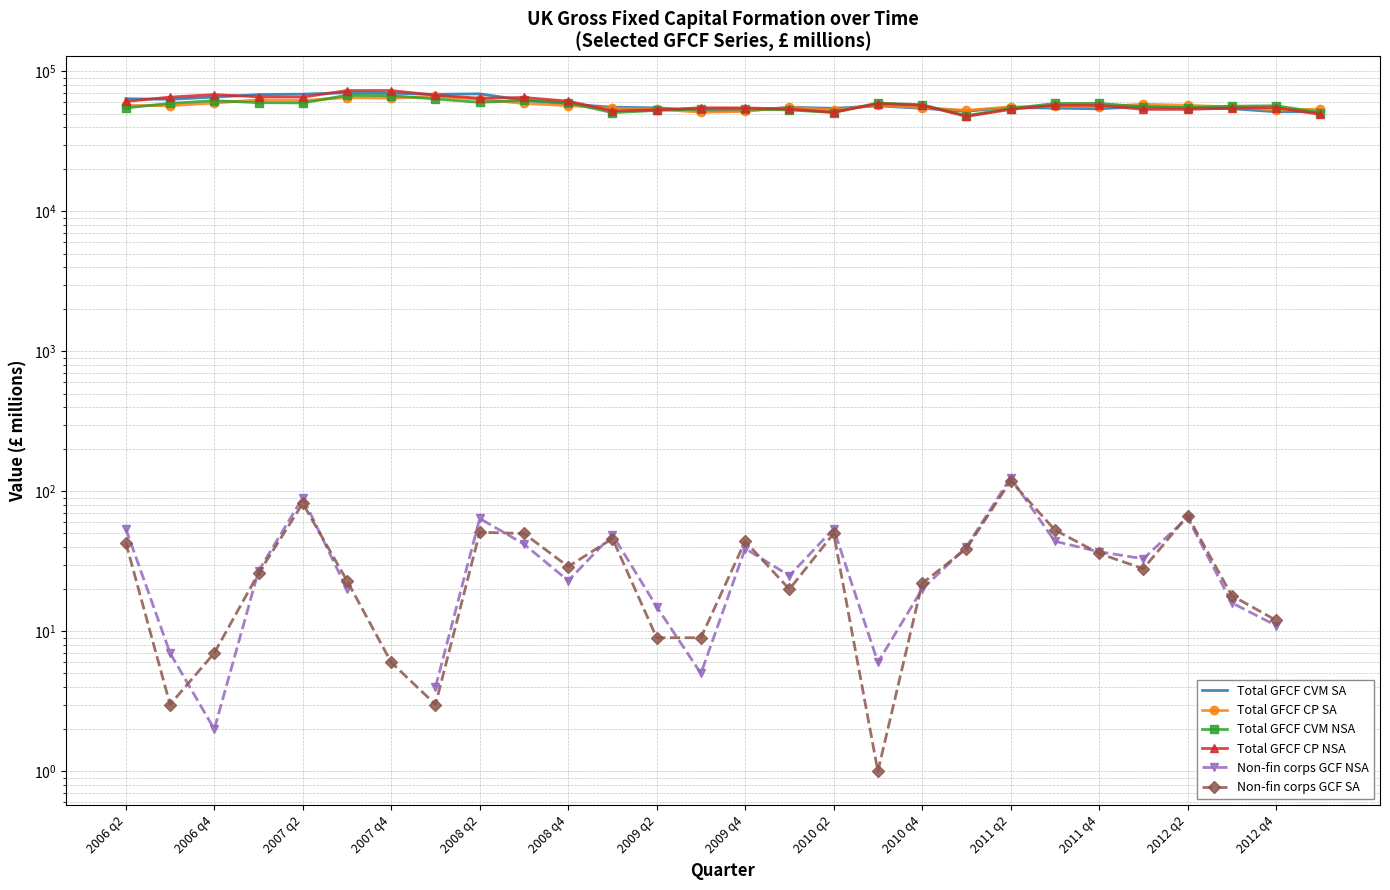

Is the value of Non-fin corps GCF SA at 2011 q4 greater than the value of Total GFCF CVM SA at 2009 q2?

No